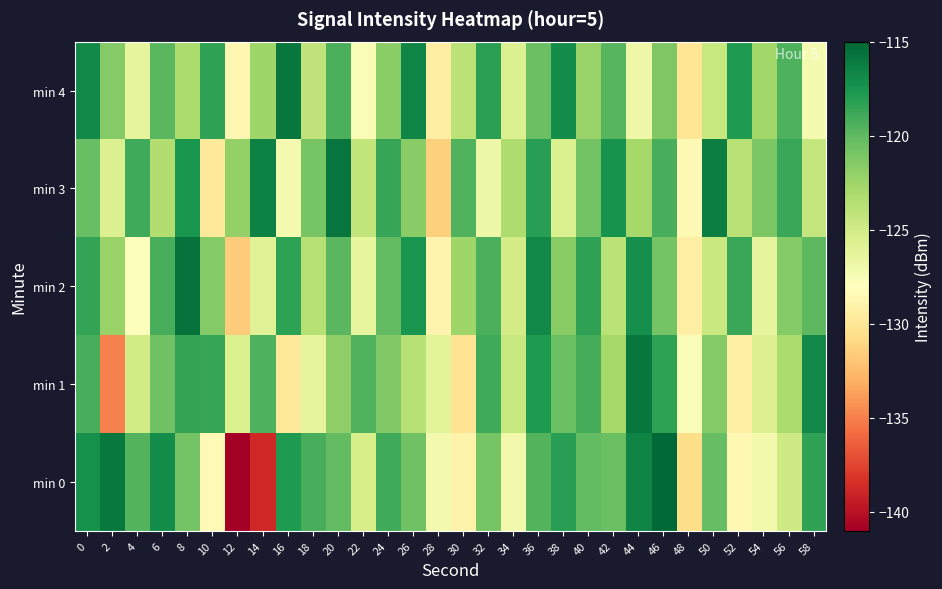

Which has a higher value, 16 or 20?

16